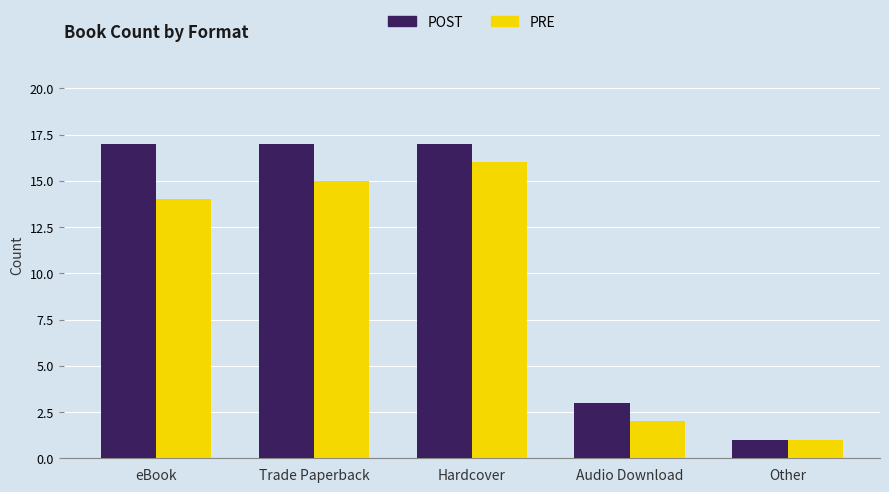

List the series in order of their peak value, highest first.

POST, PRE